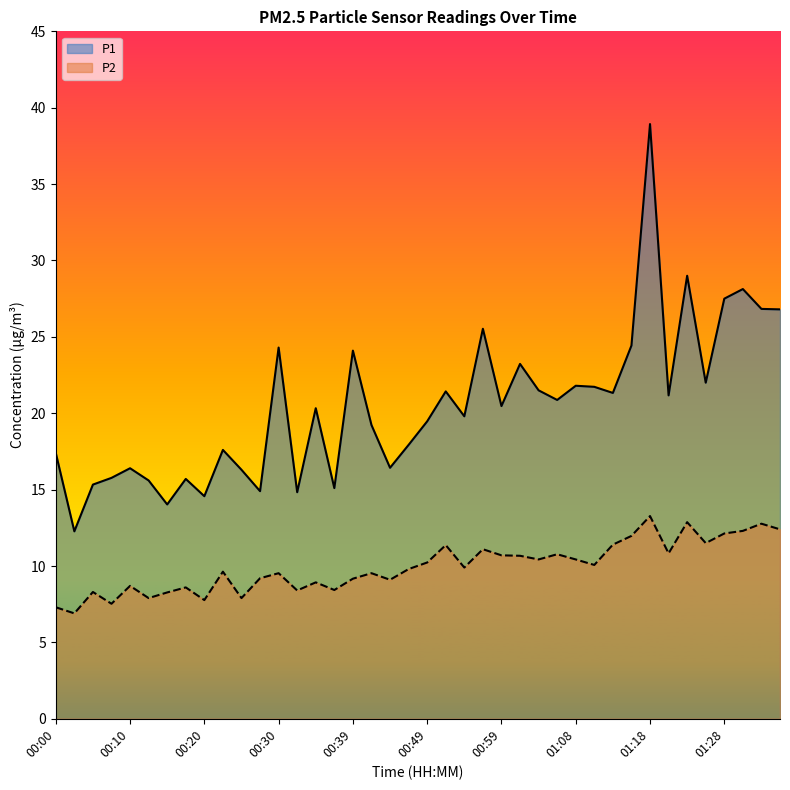

What are all the series names shown in the legend?

P1, P2